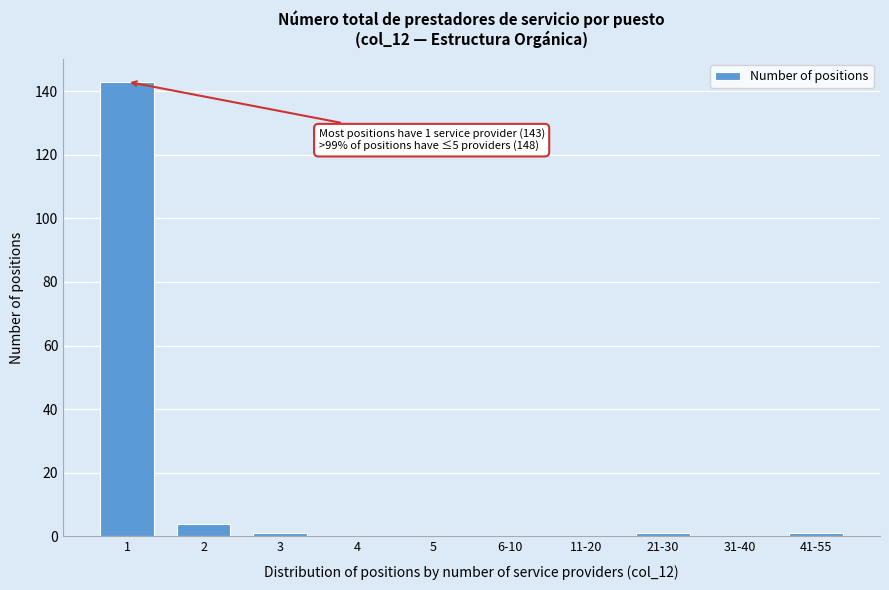

Reading right to left, extract all data points from this chart.

41-55=1	31-40=0	21-30=1	11-20=0	6-10=0	5=0	4=0	3=1	2=4	1=143